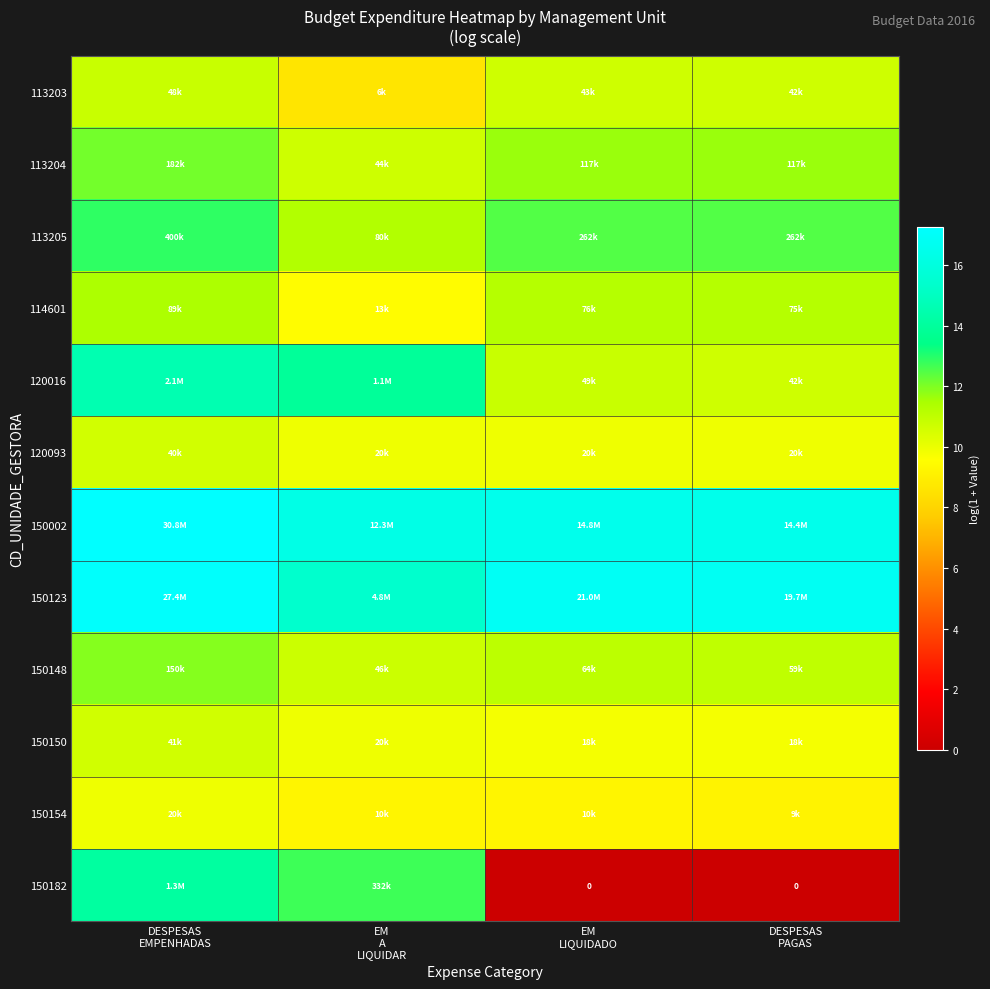

What is the spread (max minus min) of values at EM
A
LIQUIDAR?

7.7